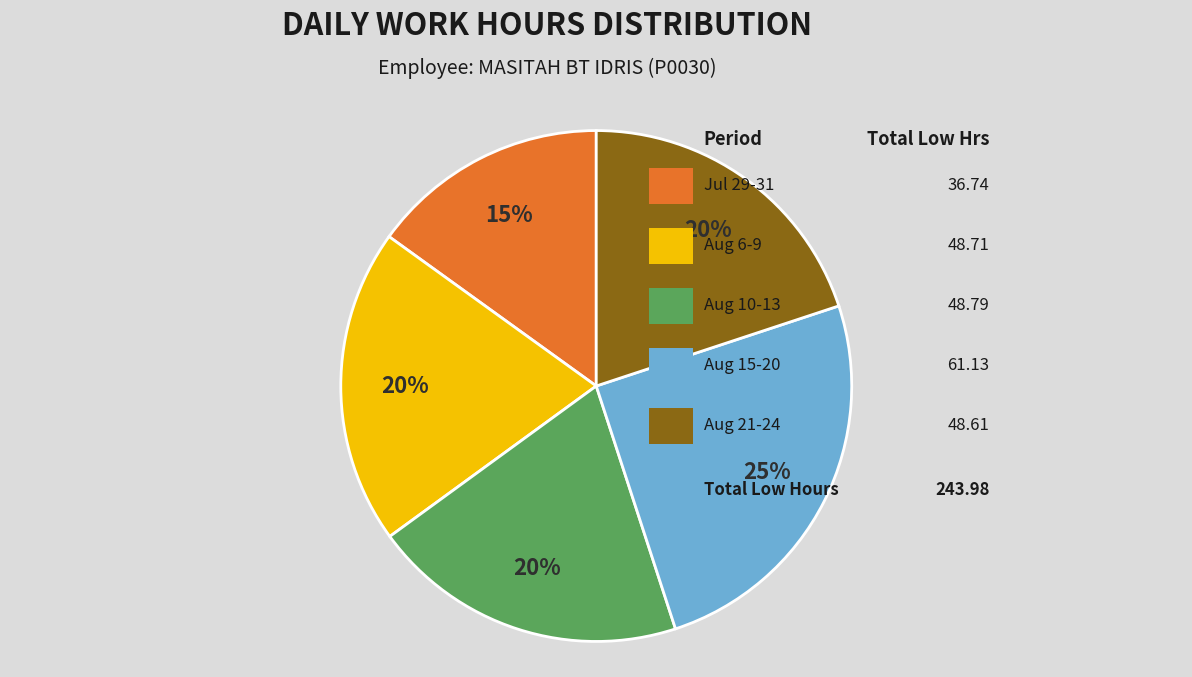

To the nearest percent, what is the average slice percentage?

20%